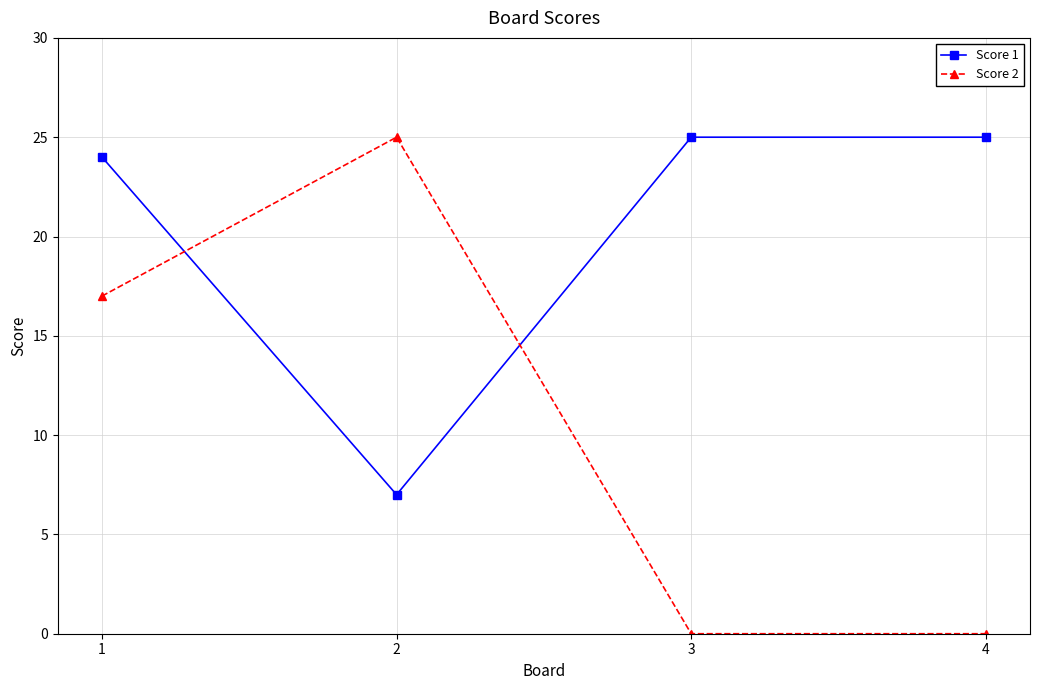

At which category is the sum across all series the highest?

1